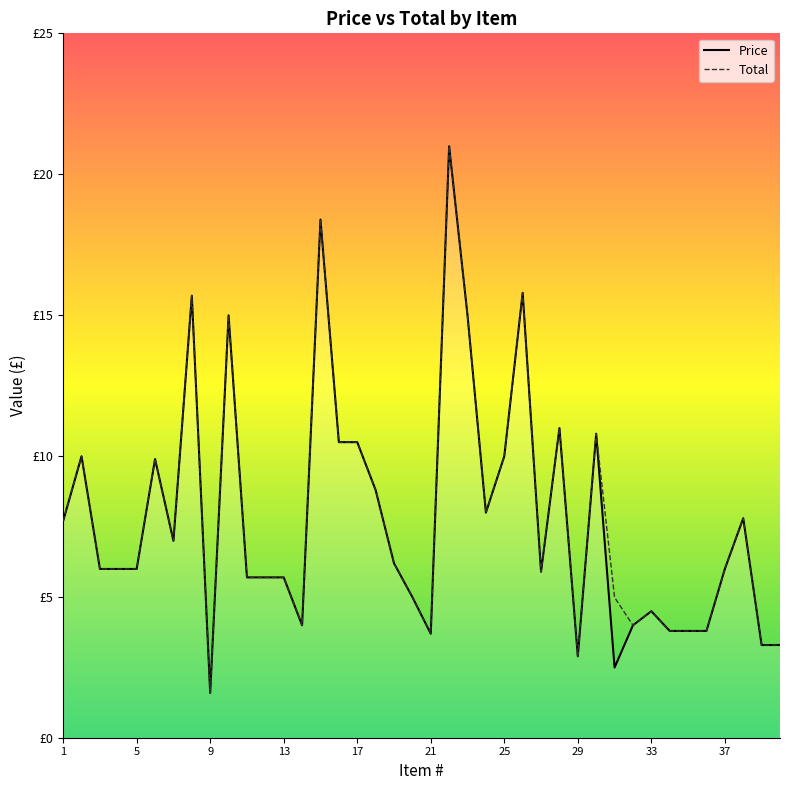

Where does the Price series first go above 5?

1